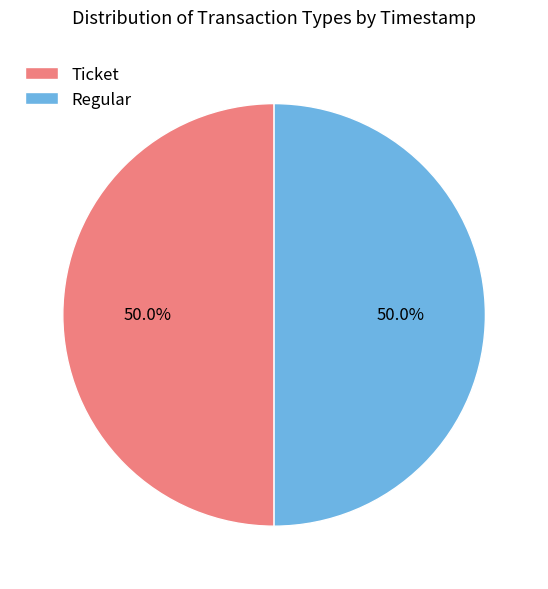

To the nearest percent, what percentage of the pie is Ticket?

50%